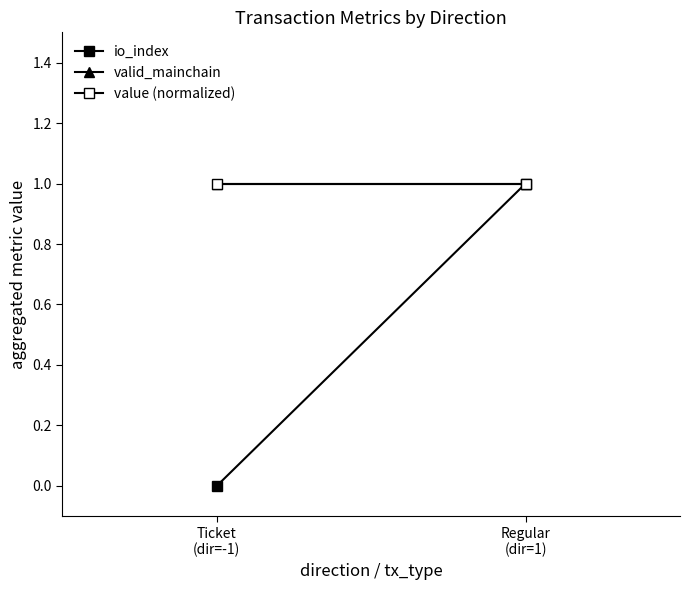

Reading left to right, extract all data points from this chart.

io_index: 0	1
valid_mainchain: 1	1
value (normalized): 1	1